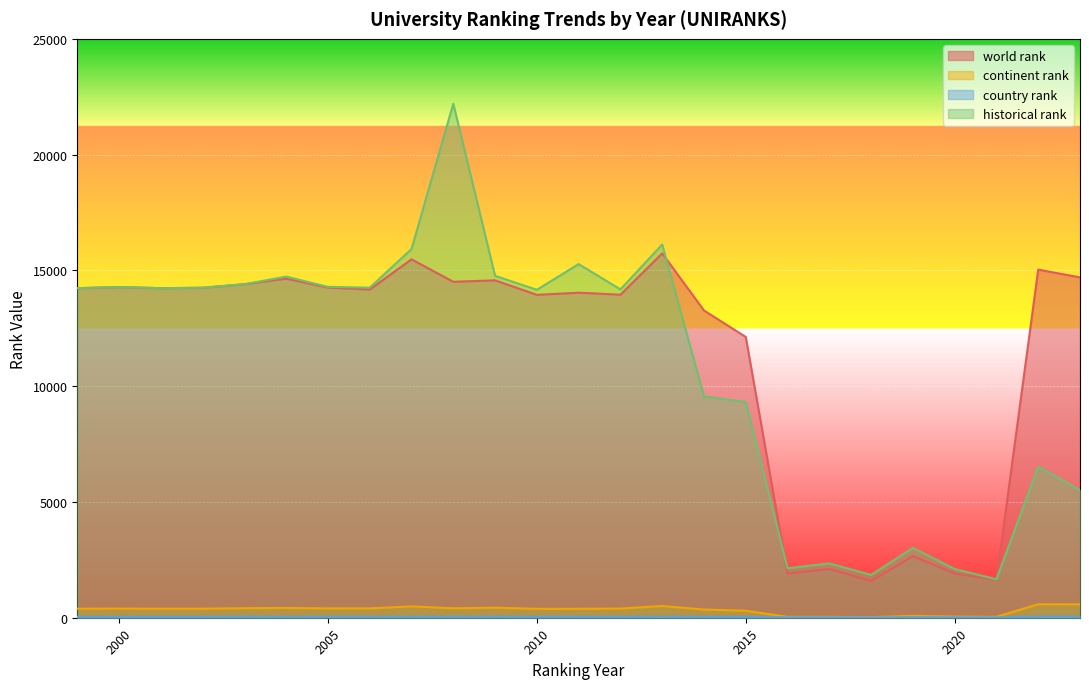

At how many categories does at least one series exceed 16435?

1